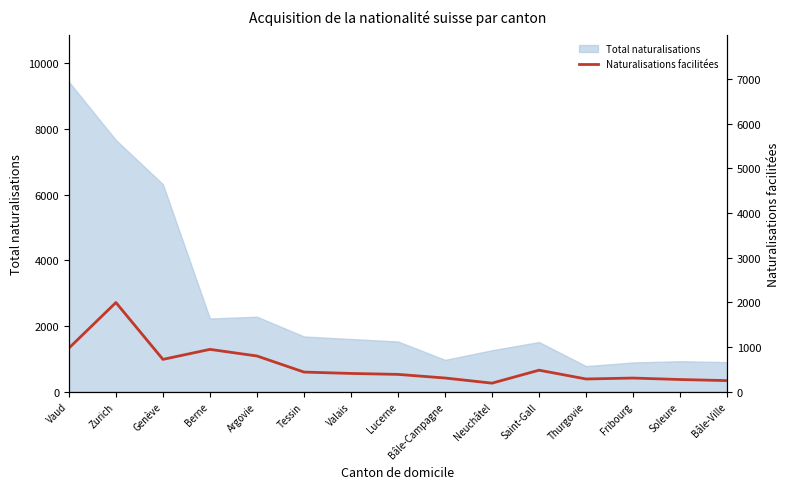

What is the label of the 13th point from the right?

Genève